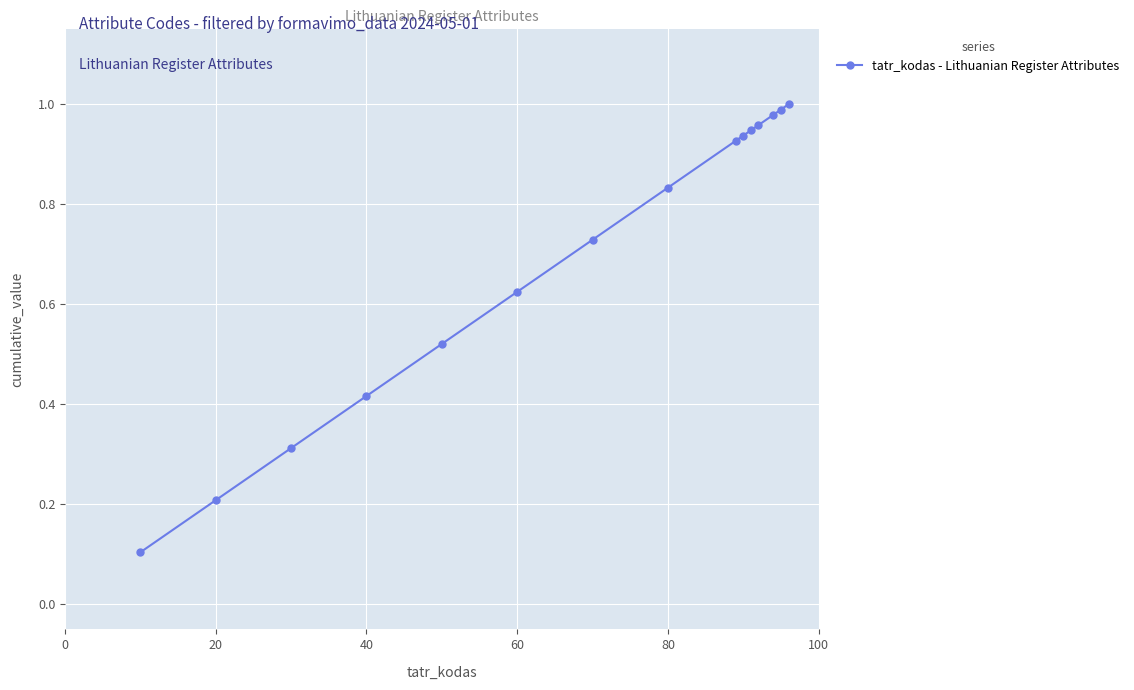

True or false: the data has more than 2 interior local peaks.

False